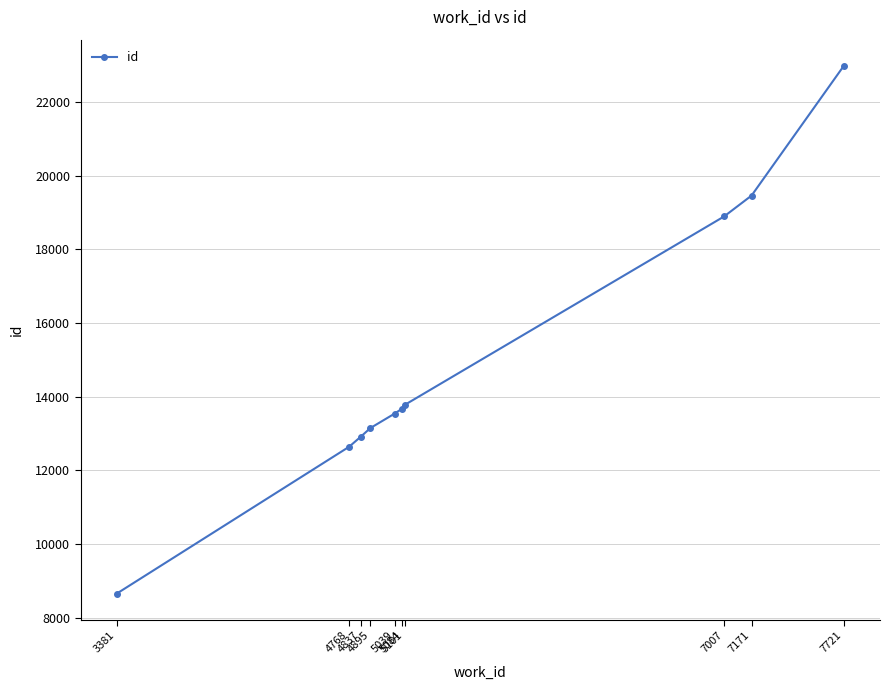

The value at 3381 is 13961. True or false?

False